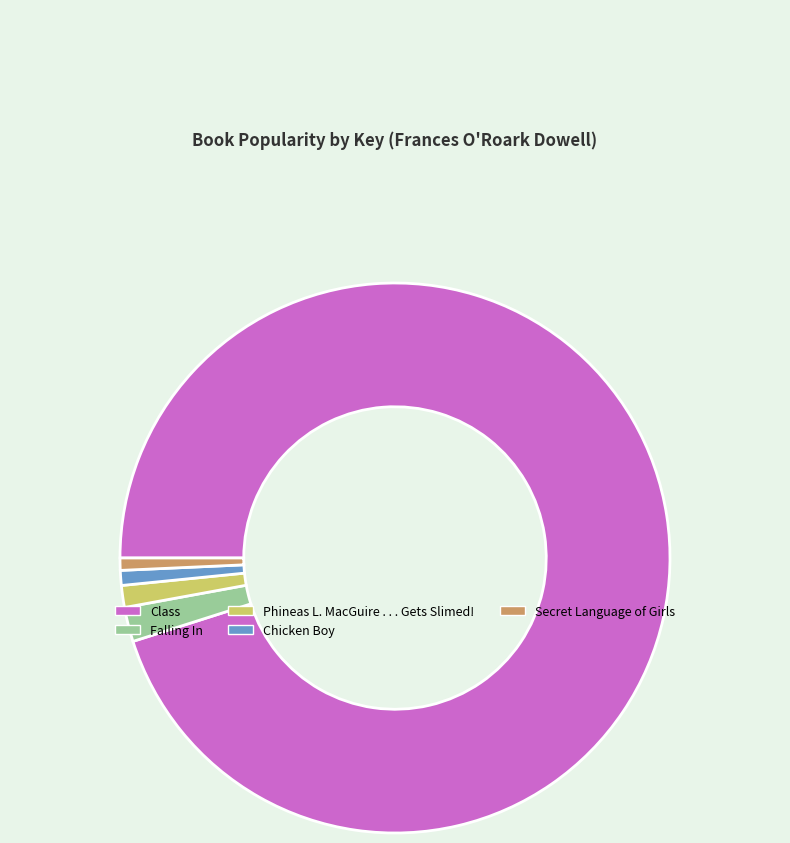

Count the number of slices in the pie.

5